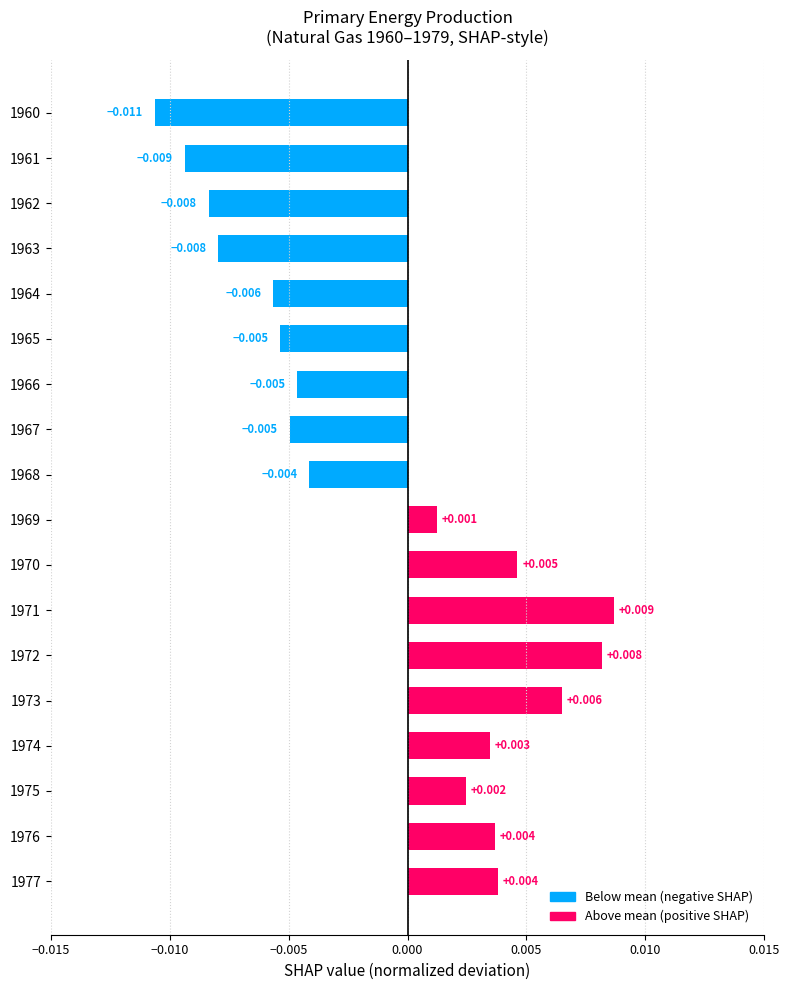

Are the bars horizontal?

Yes